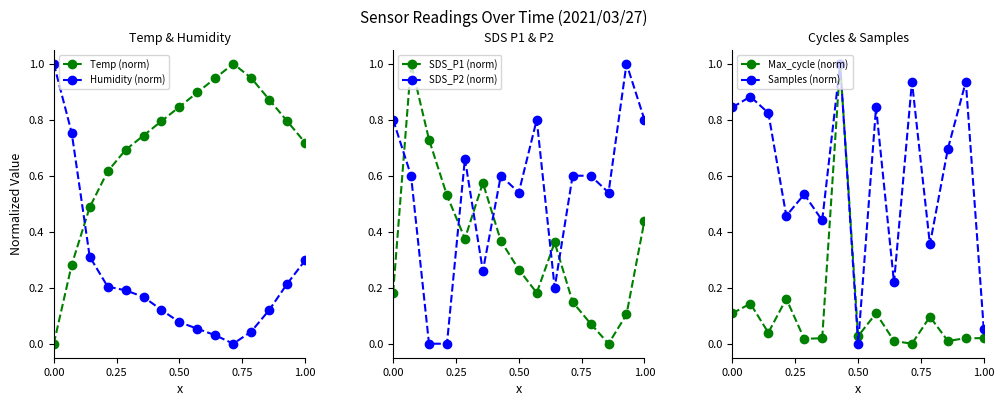

After their last crossing, which series has the higher values: SDS_P2 (norm) or SDS_P1 (norm)?

SDS_P2 (norm)